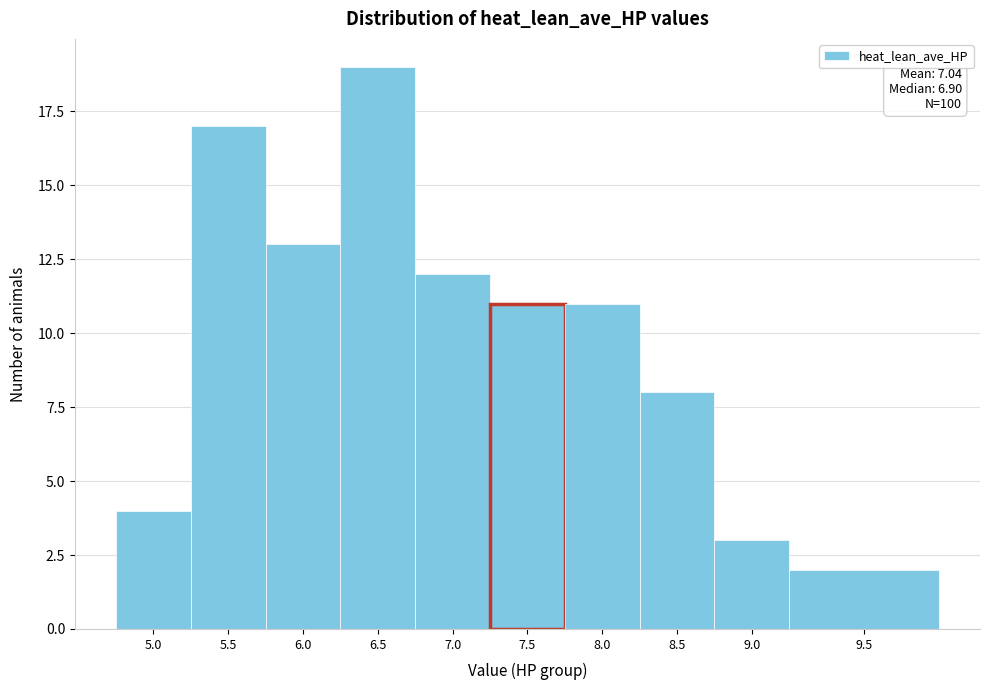

Reading left to right, extract all data points from this chart.

5.0=4	5.5=17	6.0=13	6.5=19	7.0=12	7.5=11	8.0=11	8.5=8	9.0=3	9.5=2